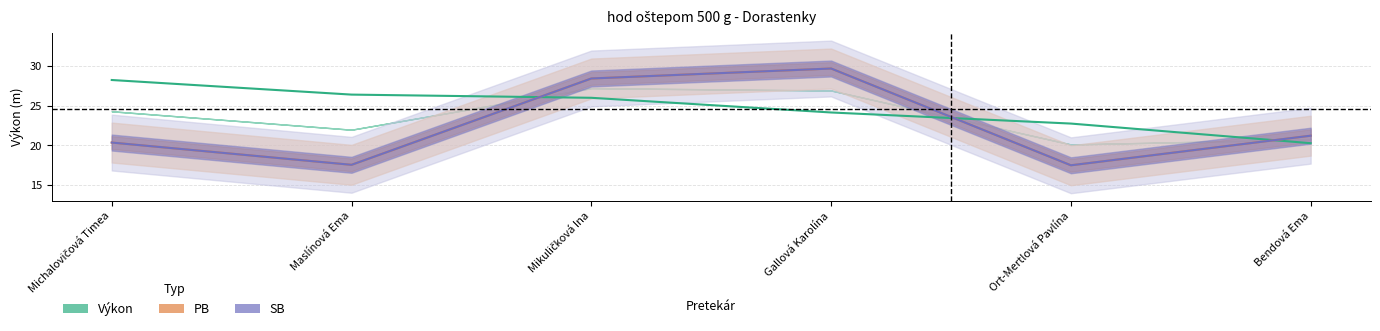

Where do Výkon and SB first cross each other?

Maslínová Ema and Mikuličková Ina